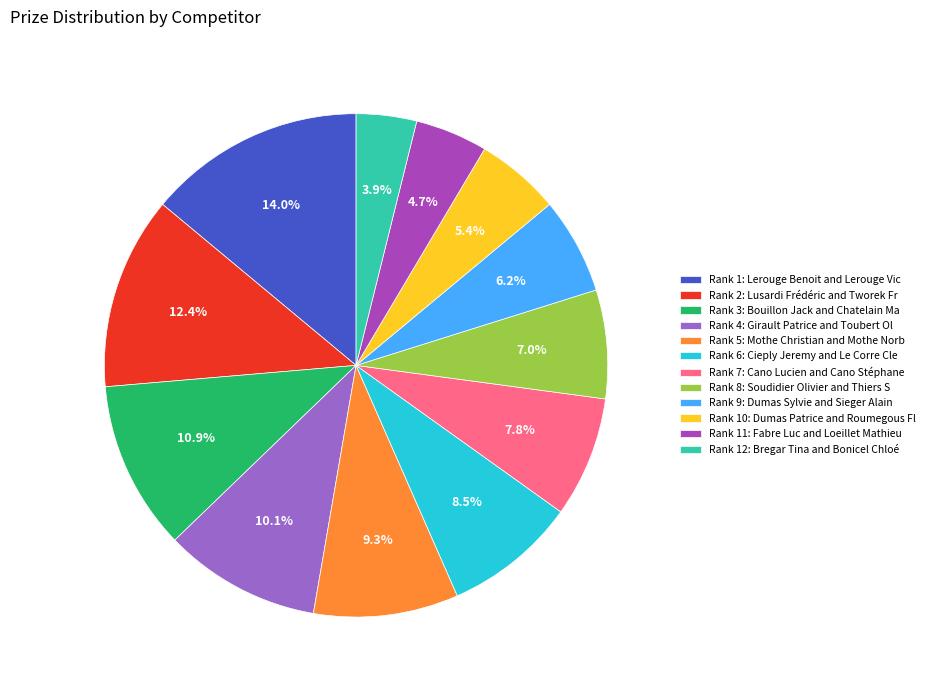

Do Rank 6: Cieply Jeremy and Le Corre Cle and Rank 3: Bouillon Jack and Chatelain Ma together represent more than half of the pie?

No